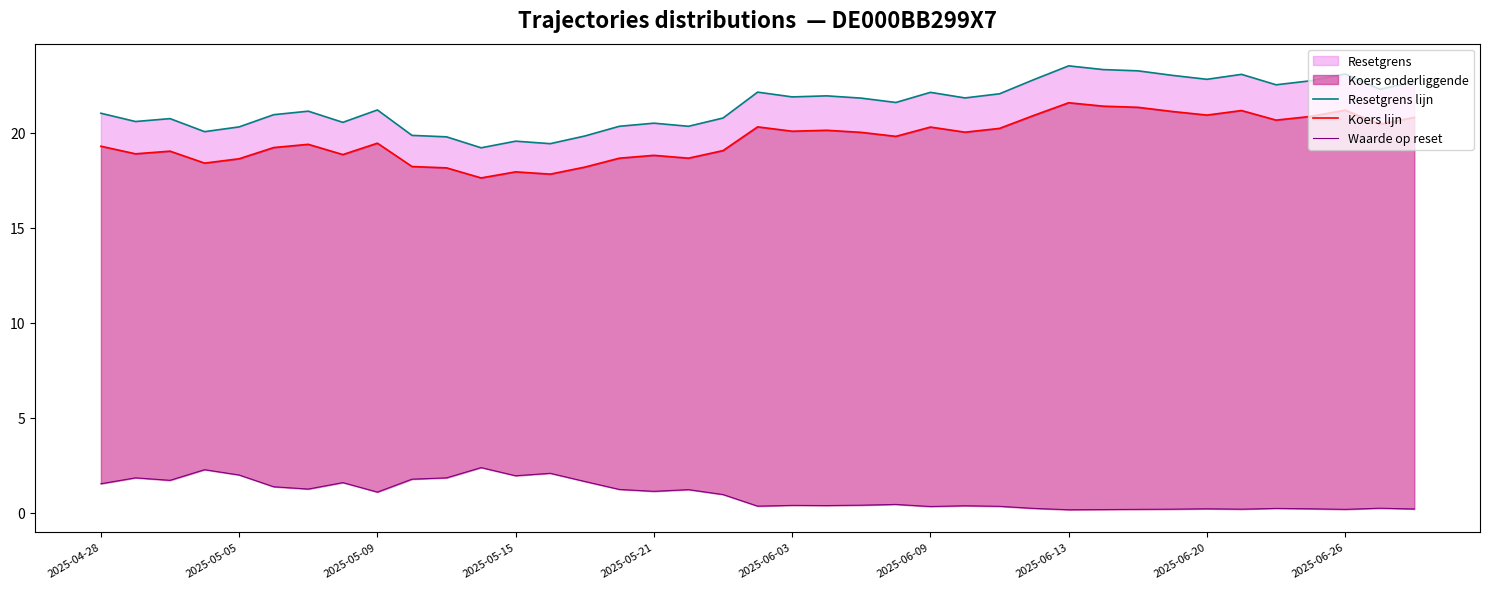

Between 30 and 33, which series saw the biggest shift?

Resetgrens lijn